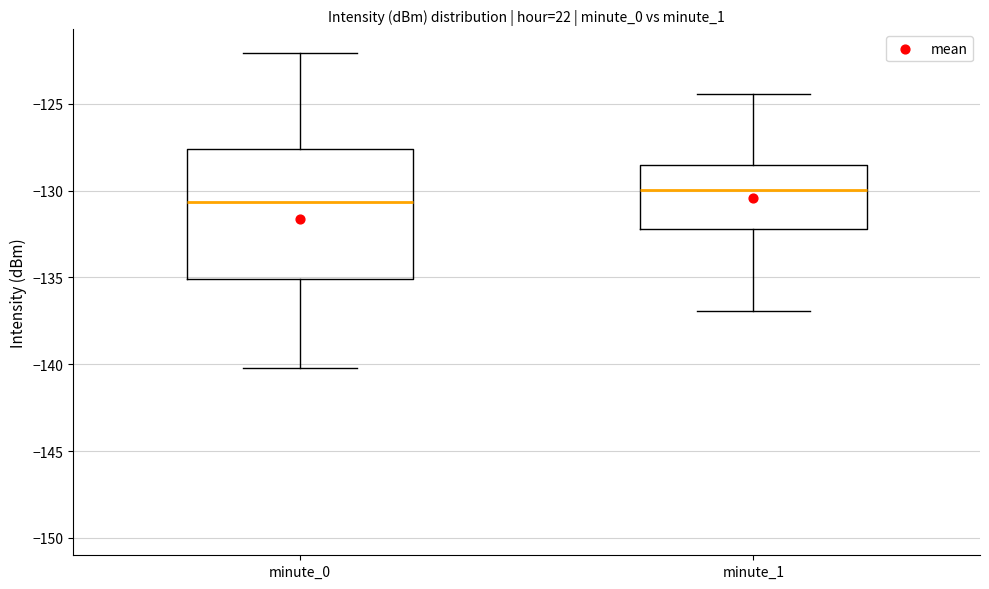

Reading left to right, transcribe this box plot: for each box, give where its median line is, the range the box spans, and where its two whiskers end, as read against the y-axis. The values are not printed on the chart, so give them approximately, as read against the axis.

minute_0: median -130.5, box -135.0 to -127.5, whiskers -140.0 to -122.0
minute_1: median -130.0, box -132.0 to -128.5, whiskers -137.0 to -124.5